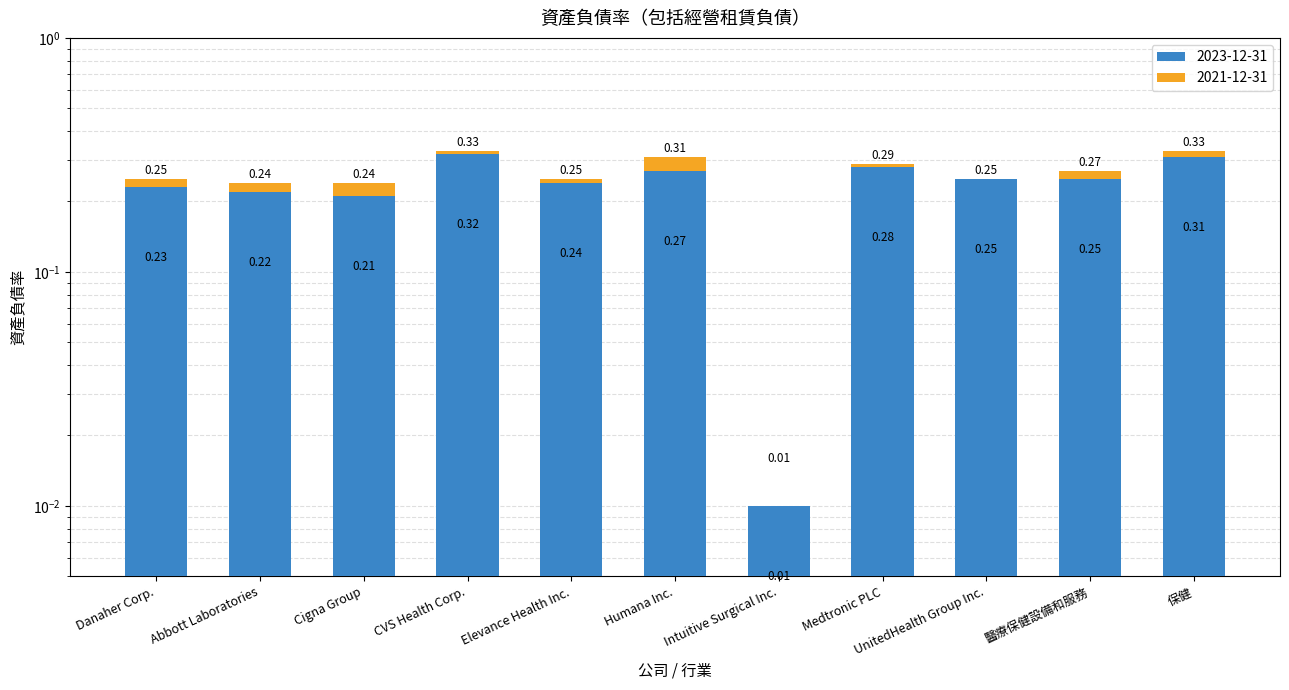

True or false: the data shows 0.2 at Danaher Corp..

True